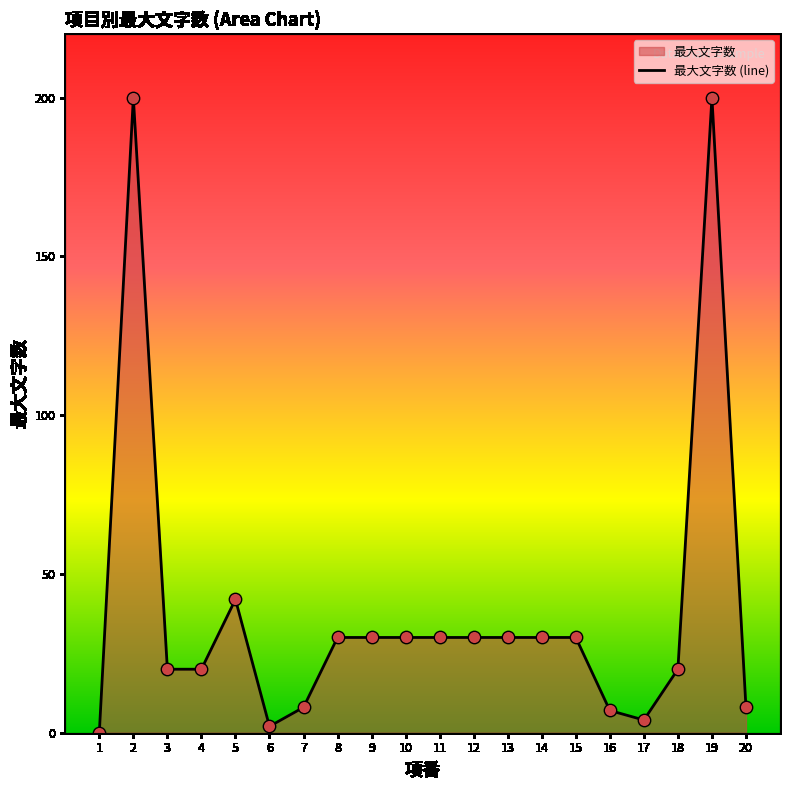

What is the ratio of the value at 18 to the value at 20?

2.5